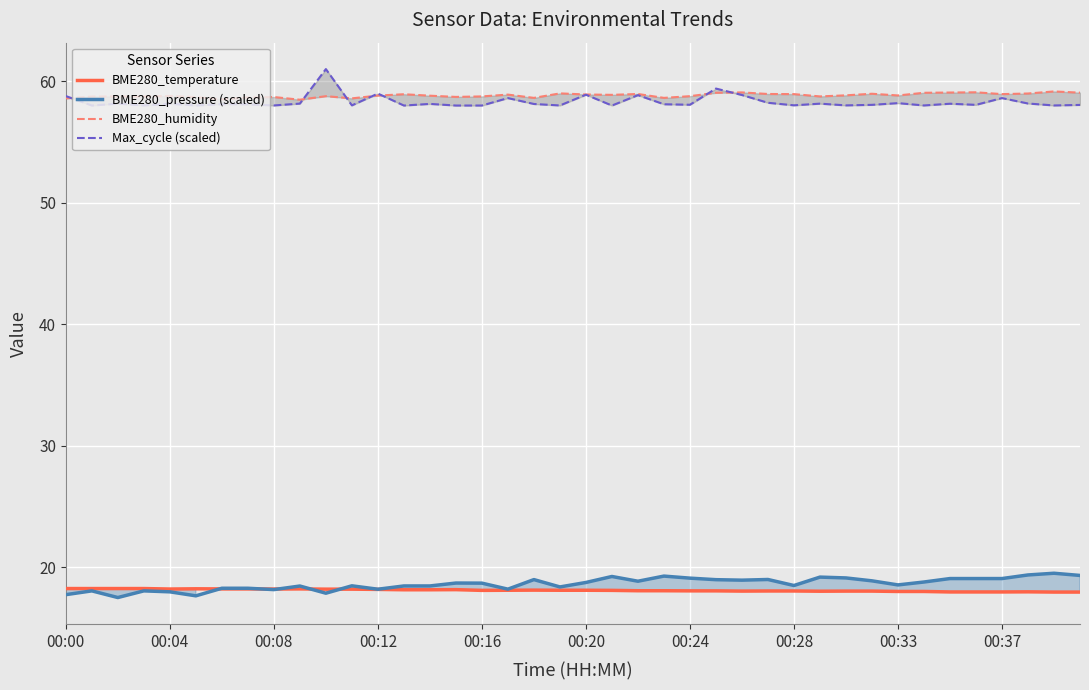

What is the label of the 7th point from the right?

33